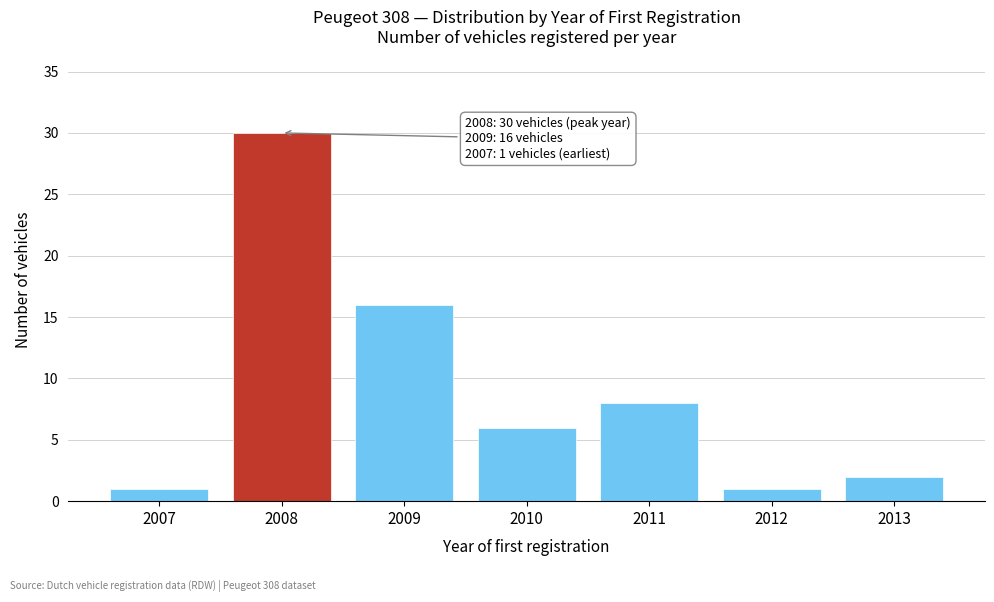

Reading left to right, transcribe all the data shown in this chart.

1	30	16	6	8	1	2